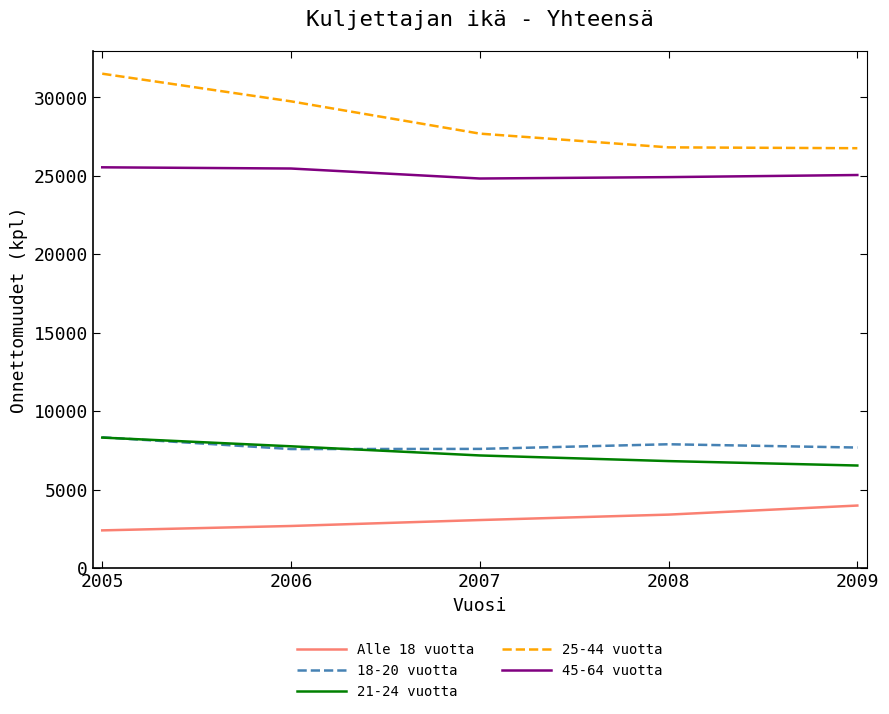

What is the spread (max minus min) of values at 2005?

29118